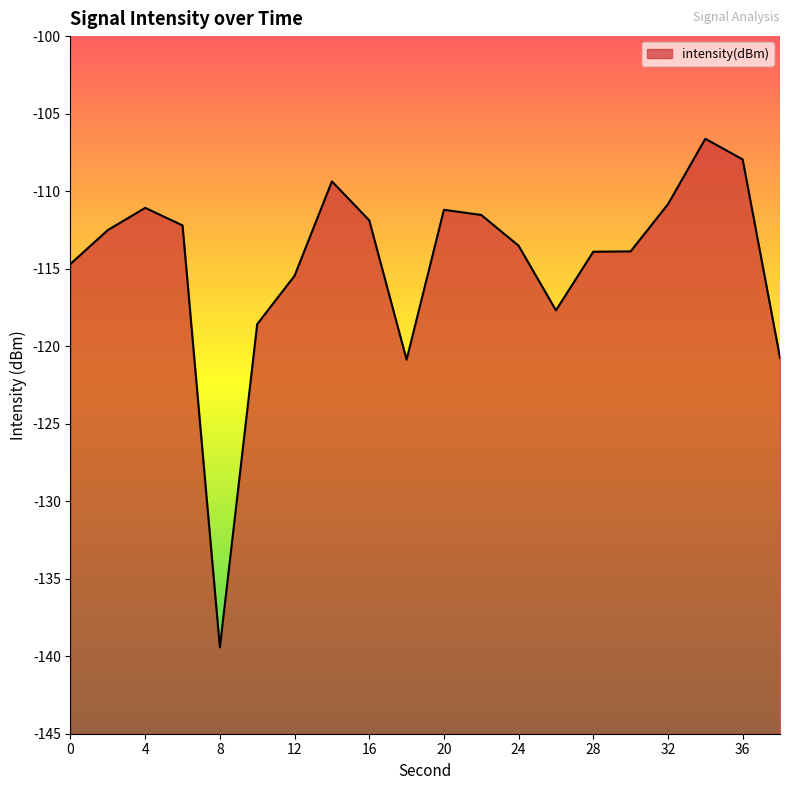

What is the maximum value shown in the chart?

-106.6